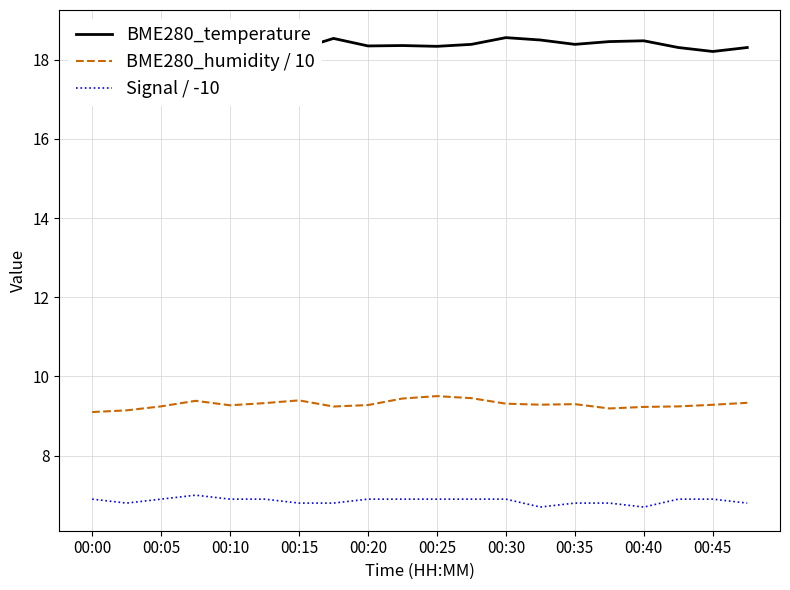

What is the minimum value for Signal / -10?

6.7